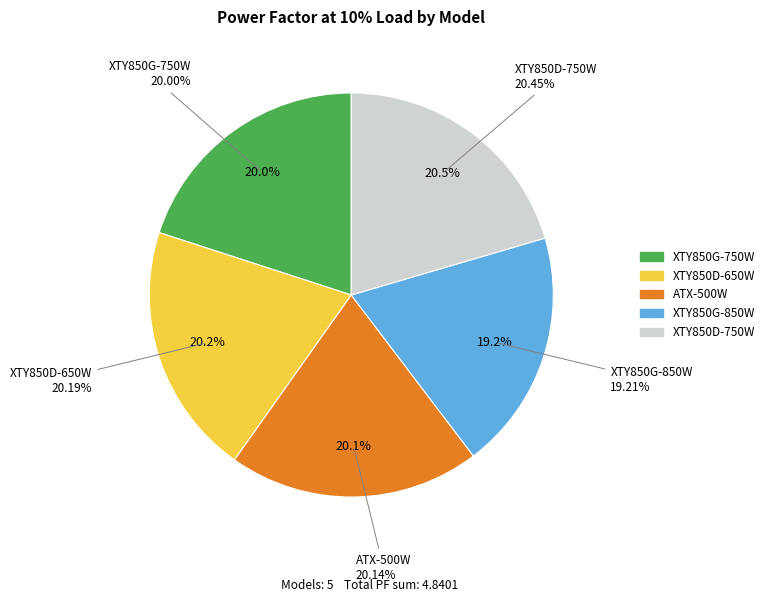

Combined, do XTY850G-850W and ATX-500W account for over 50%?

No